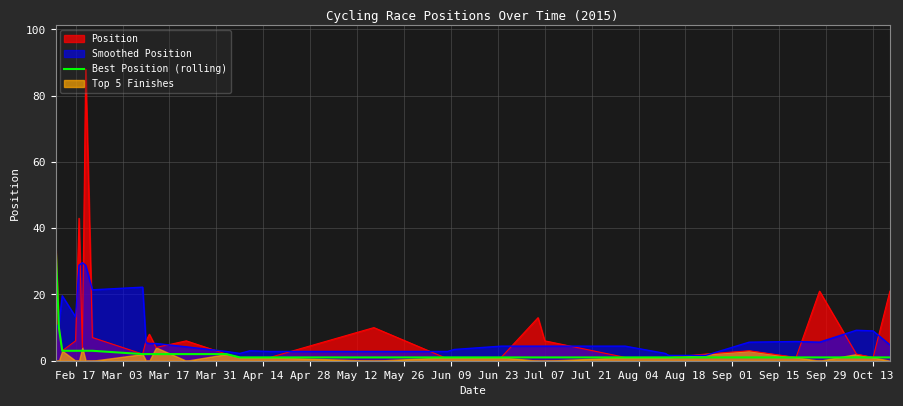

What is the highest value of the Smoothed Position series?

29.6